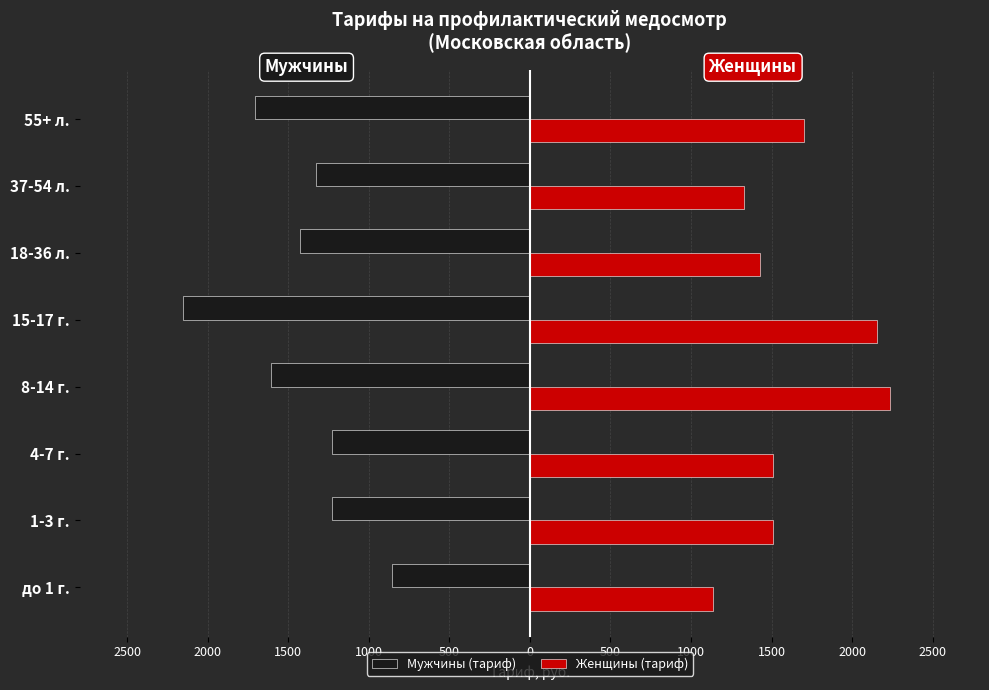

What are all the series names shown in the legend?

Мужчины (тариф), Женщины (тариф)